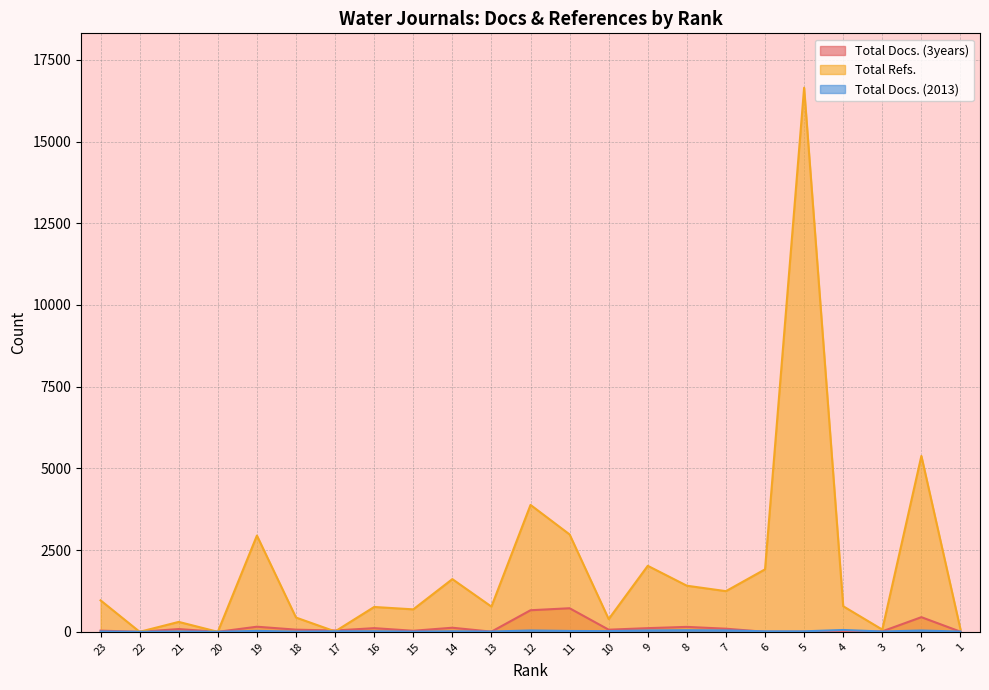

What value does the Total Docs. (3years) series have at 14?

125